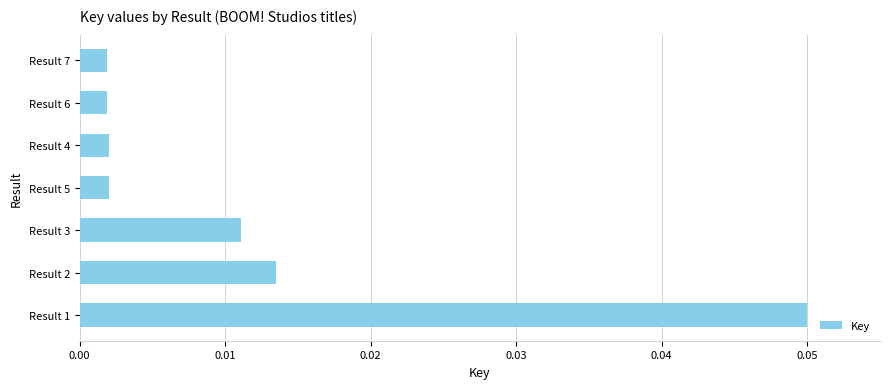

At which category does the chart reach its peak across all series?

Result 1